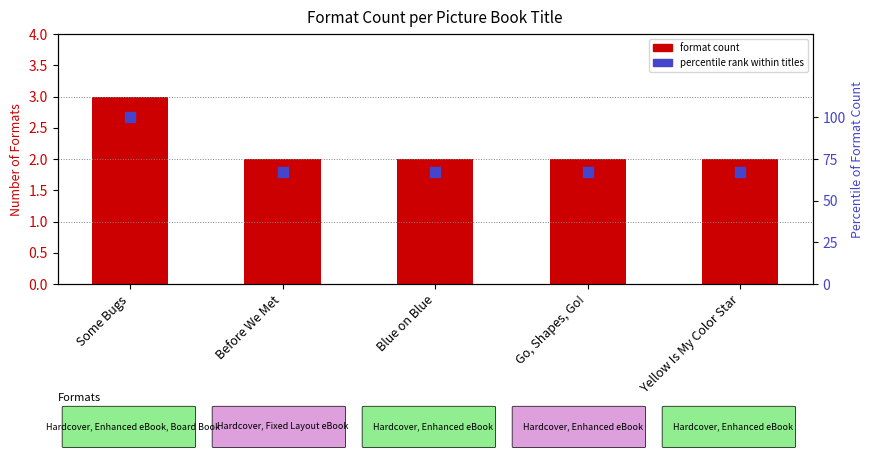

At which category is the sum across all series the highest?

Some Bugs